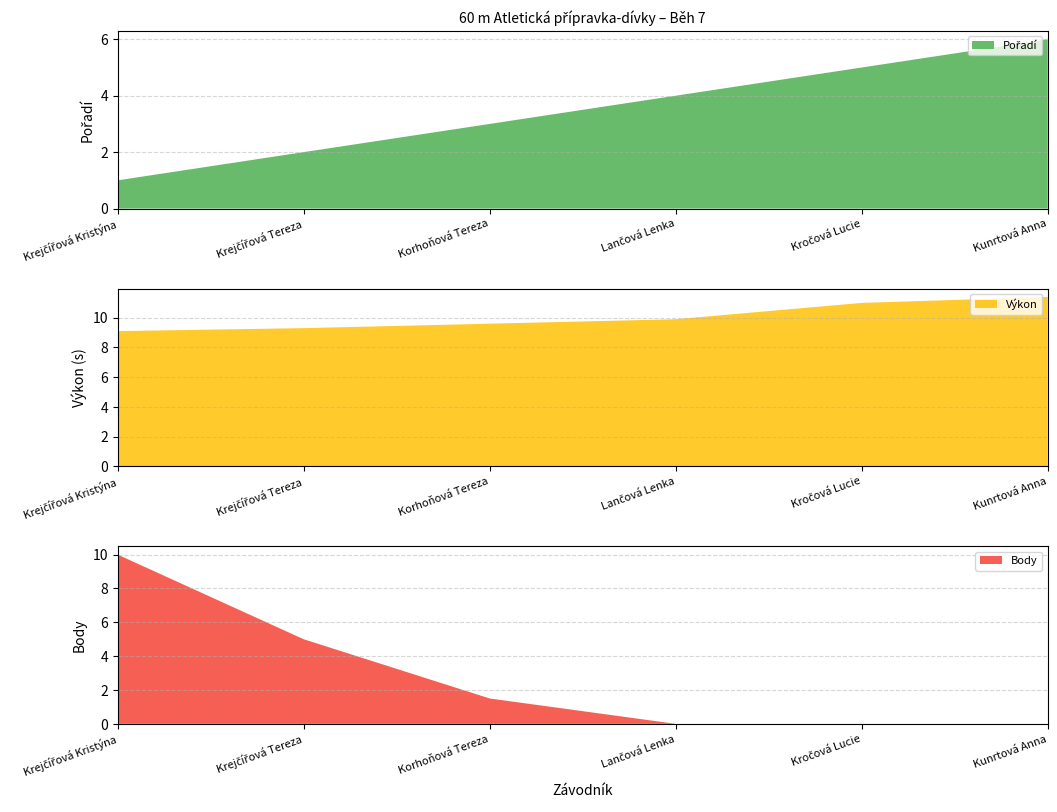

Reading left to right, transcribe all the data shown in this chart.

Pořadí: 1.0	2.0	3.0	4.0	5.0	6.0
Výkon: 9.1	9.3	9.6	9.9	11.0	11.4
Body: 10.0	5.0	1.5	0.0	0.0	0.0